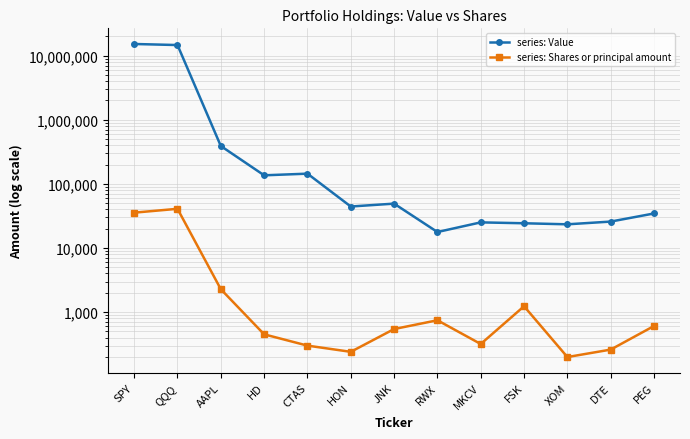

At AAPL, list the series in order from smallest to largest.

series: Shares or principal amount, series: Value